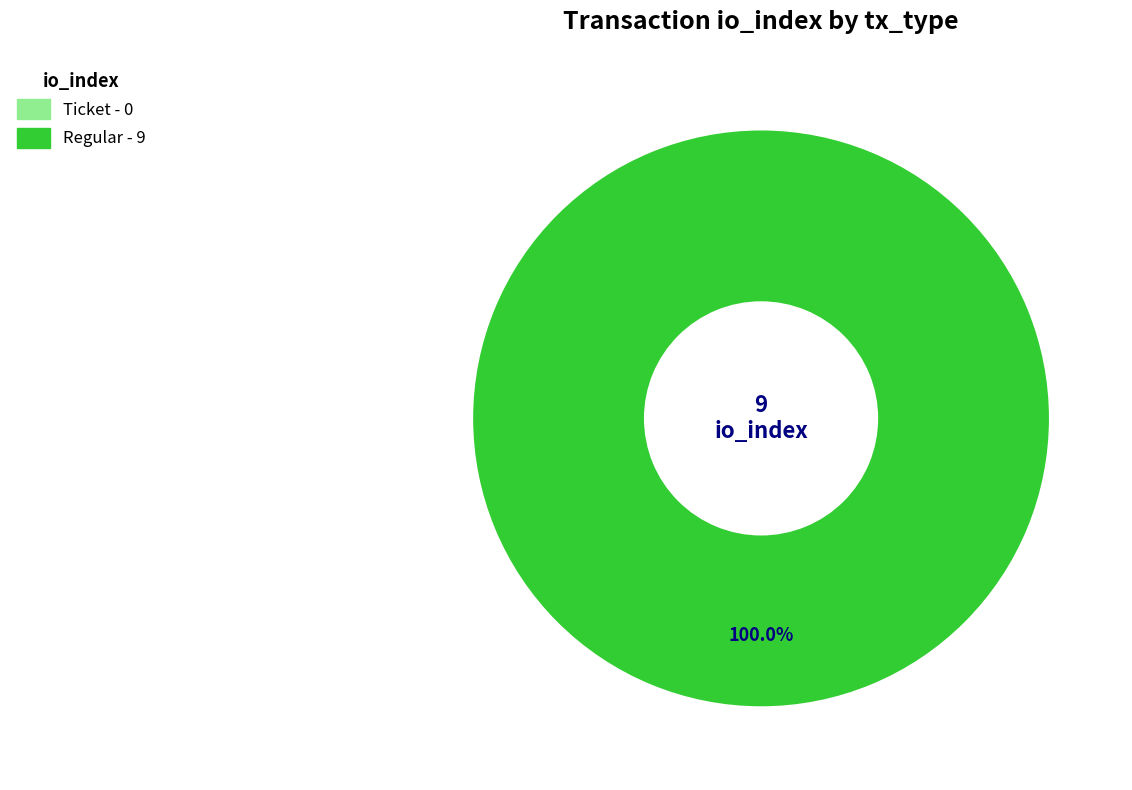

Does Regular represent more than half of the total?

Yes